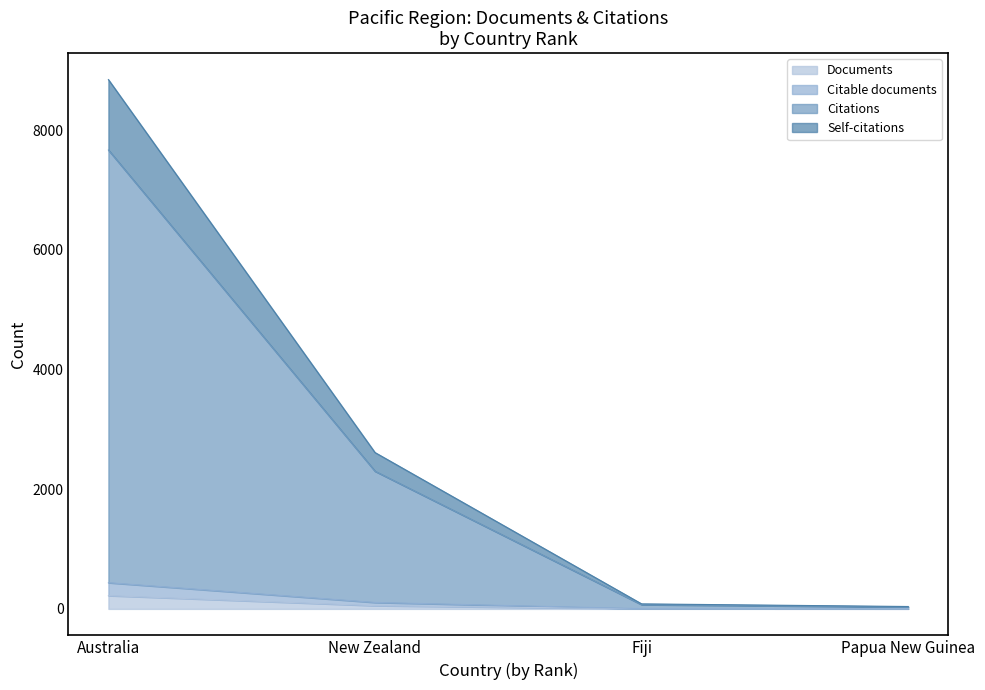

What is the maximum value shown in the chart?

8848